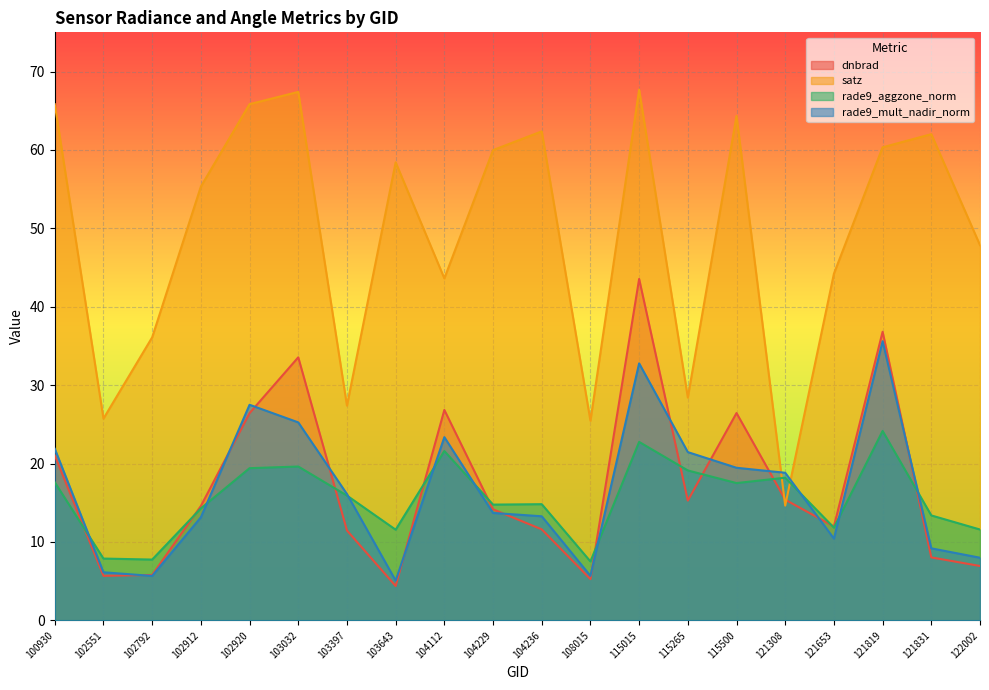

At which category does the chart reach its minimum across all series?

103643